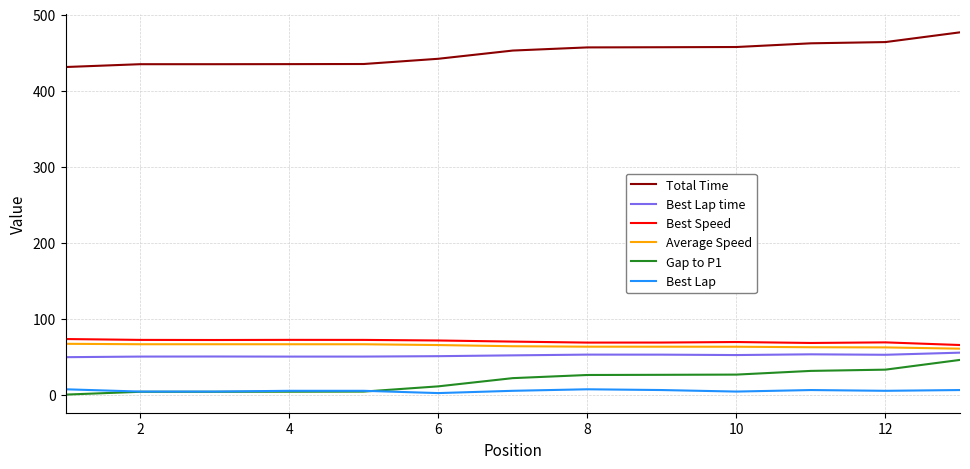

What is the highest value of the Best Lap time series?

55.2